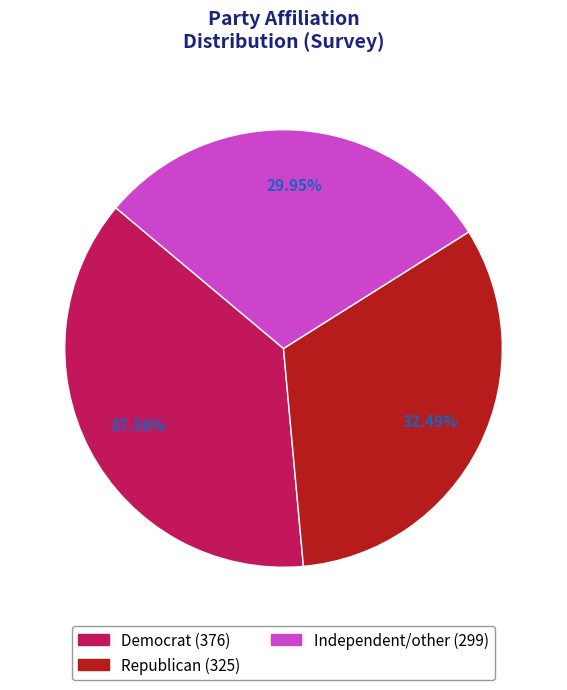

To the nearest percent, what is the average slice percentage?

33%